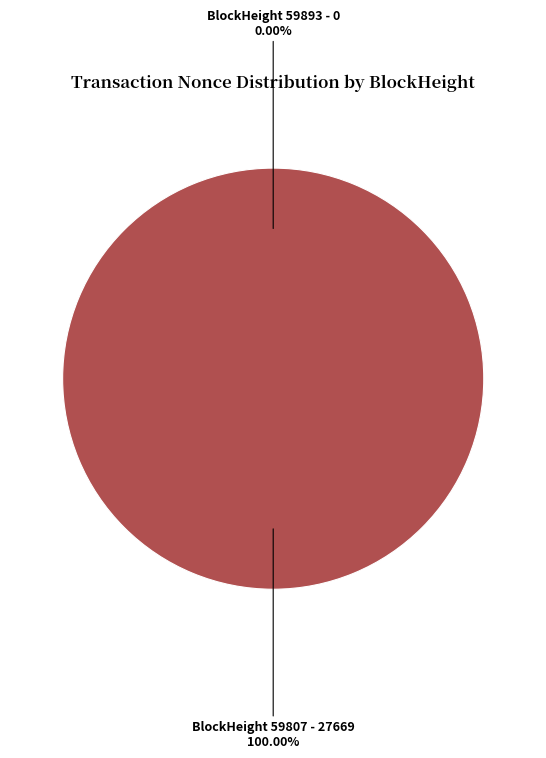

To the nearest percent, what percentage of the pie is 59807?

100%